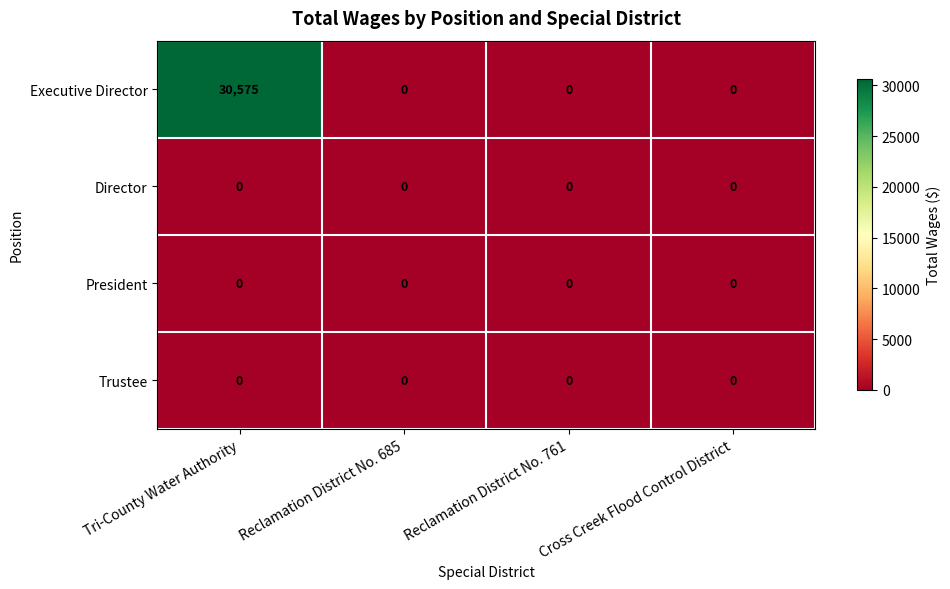

What is the maximum value shown in the chart?

30575